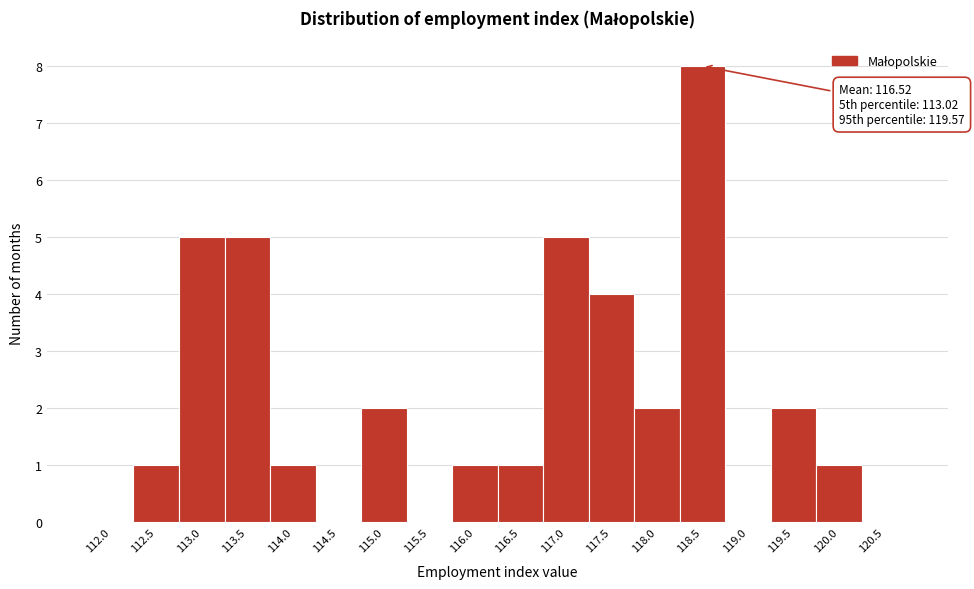

Reading left to right, what are all the values shown in this chart?

112.0=0	112.5=1	113.0=5	113.5=5	114.0=1	114.5=0	115.0=2	115.5=0	116.0=1	116.5=1	117.0=5	117.5=4	118.0=2	118.5=8	119.0=0	119.5=2	120.0=1	120.5=0